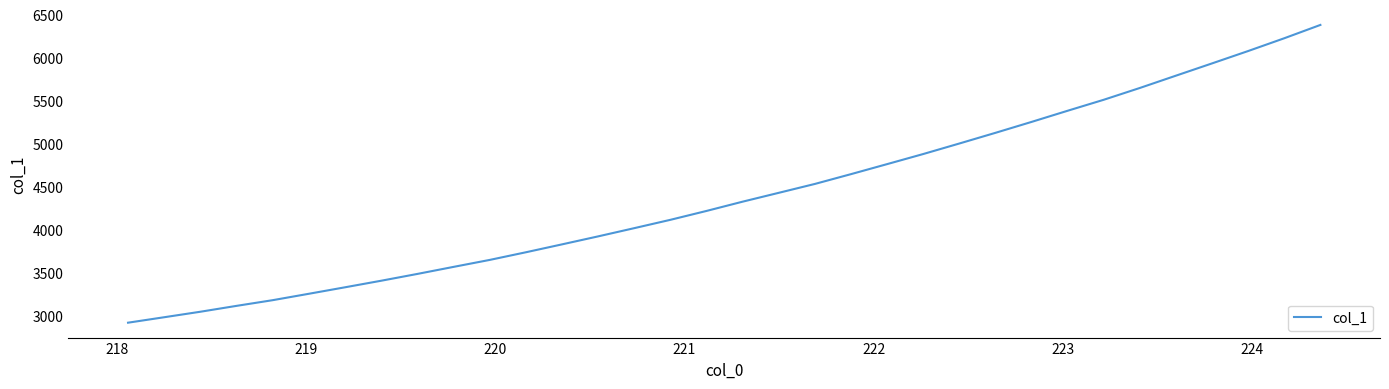

True or false: the data has more than 2 interior local peaks.

False